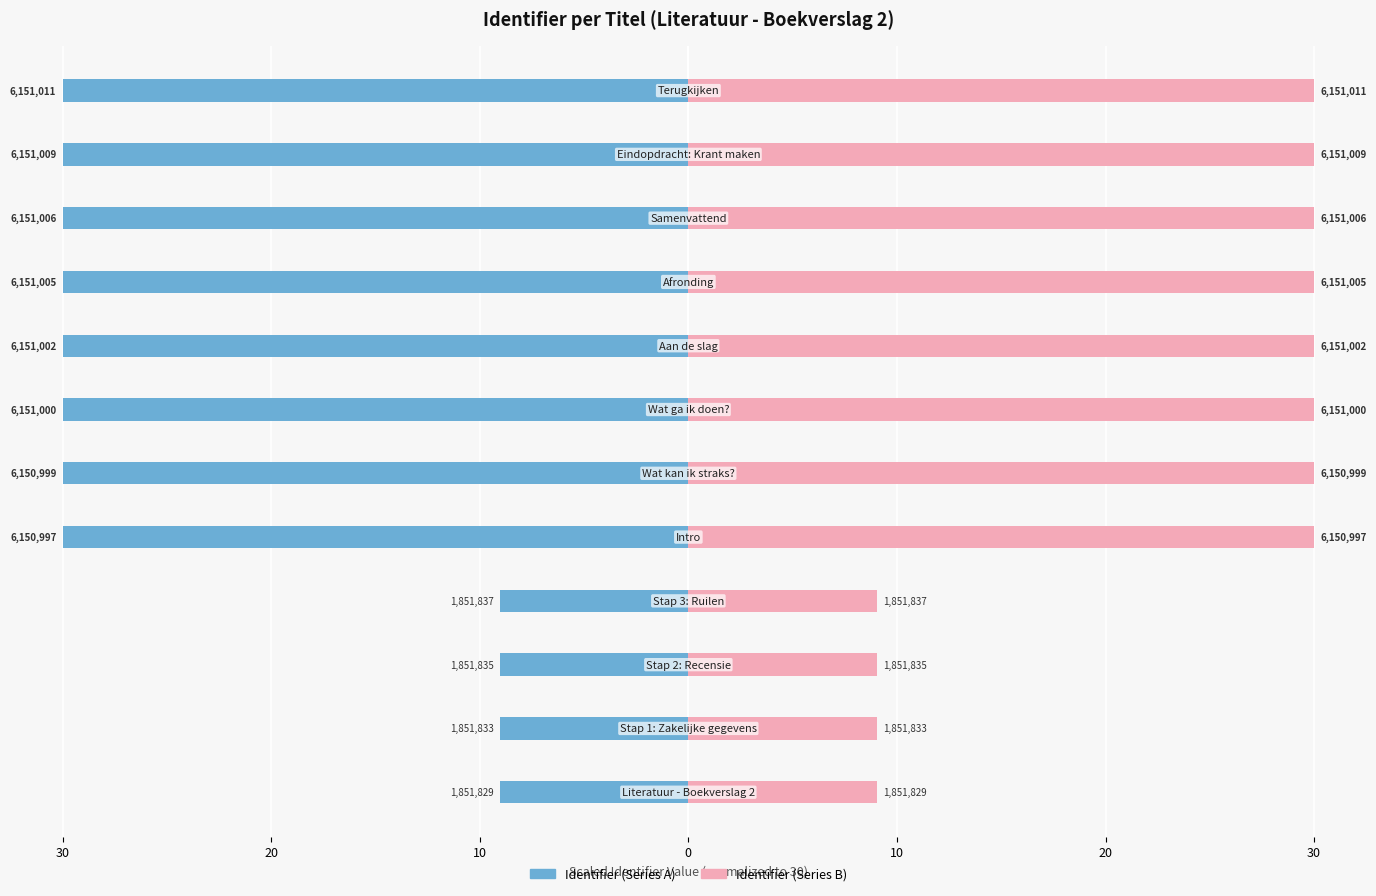

What is the difference between the maximum and minimum values in the Identifier (Series A) series?

21.0